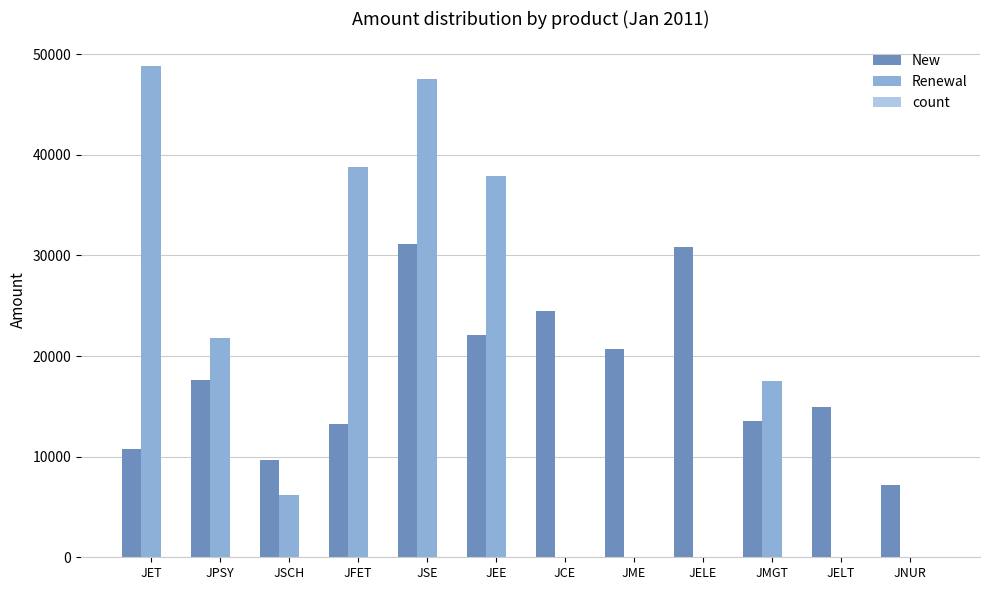

True or false: Renewal has a value of 66883 at JET.

False